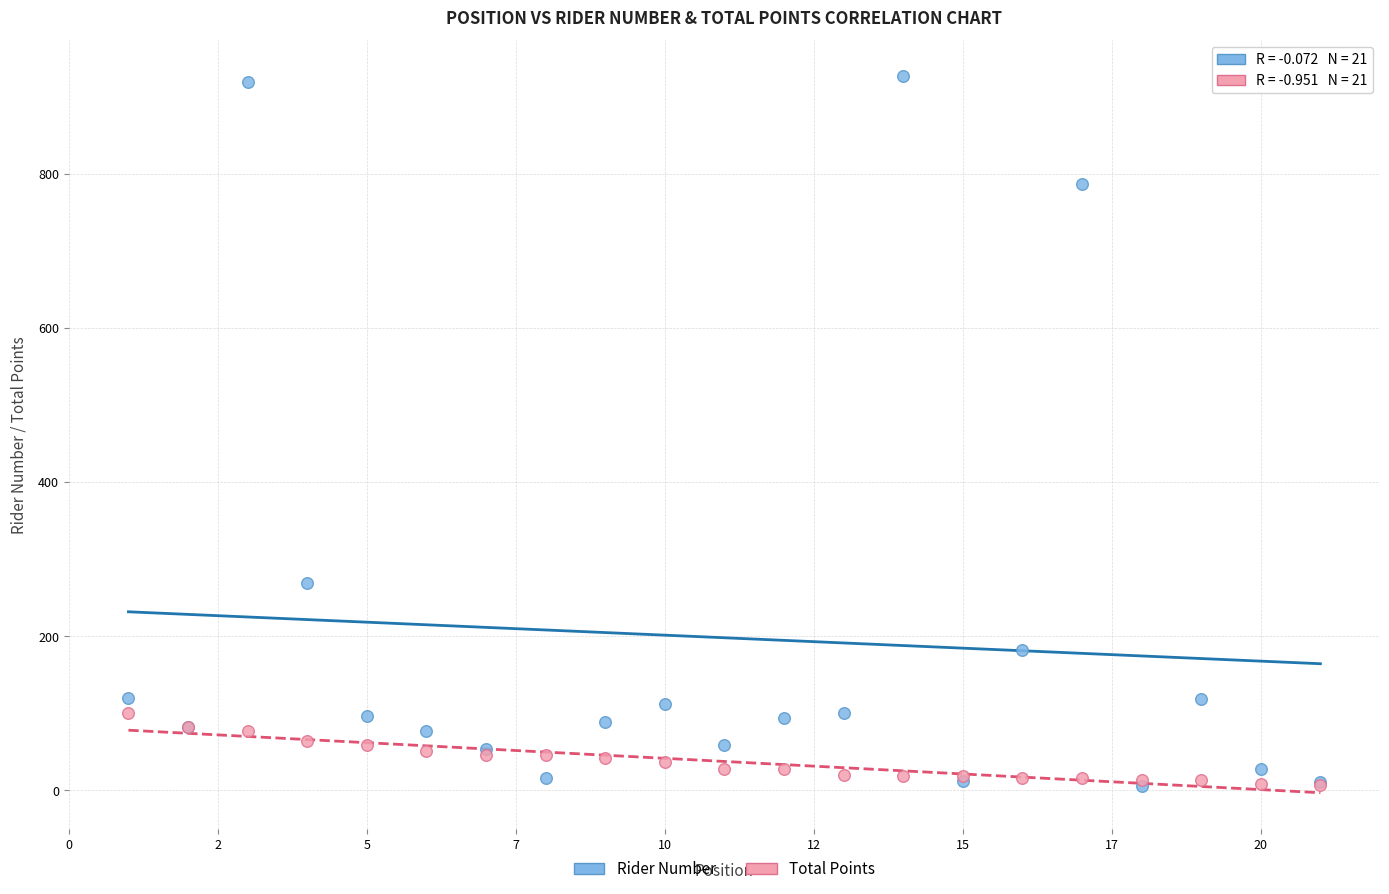

In the Rider Number series, what Y value is closest to 466?

269